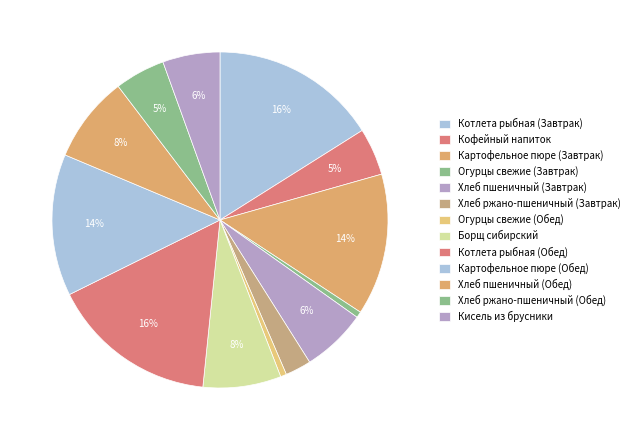

True or false: Кисель из брусники accounts for 12% of the total.

False